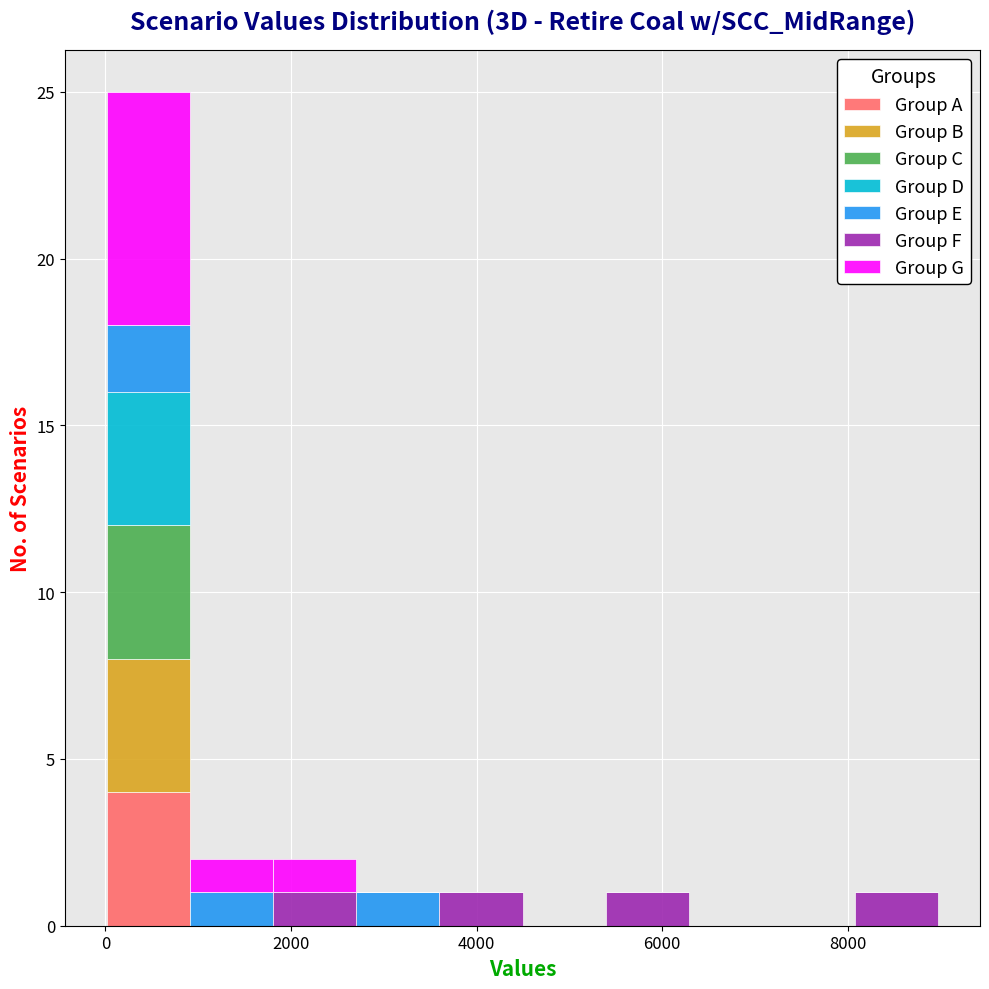

Reading left to right, transcribe this chart: for each stacked bar, give the range it covers on the x-axis and its total height. Neither the bar edges nor the heights are printed on the chart, so give them approximately, as read against the axes.

0 to 1000: 25
1000 to 1800: 2
1800 to 2800: 2
2800 to 3600: 1
3600 to 4400: 1
4400 to 5400: 0
5400 to 6200: 1
6200 to 7200: 0
7200 to 8000: 0
8000 to 9000: 1